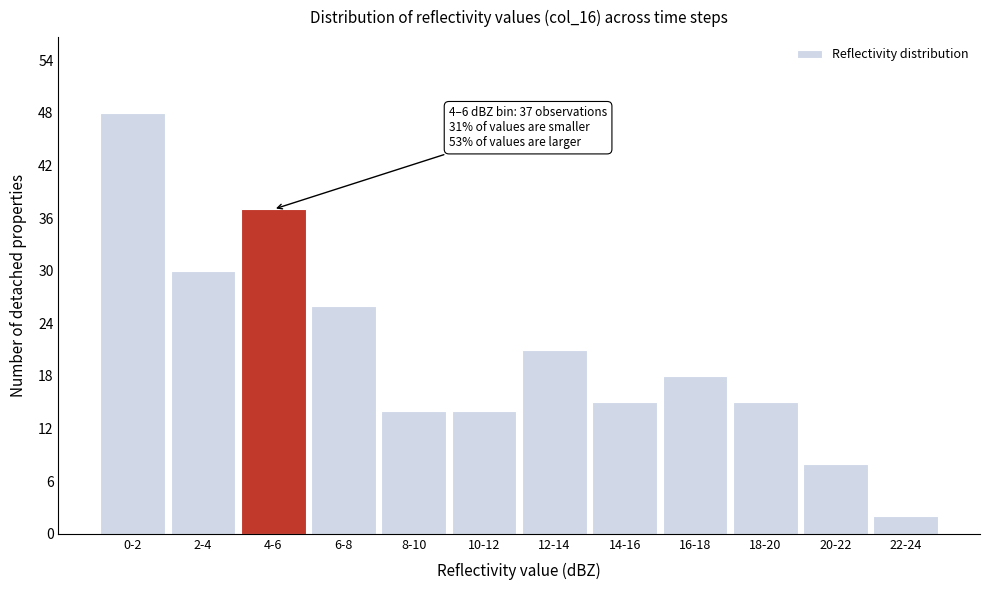

Reading right to left, what are all the values shown in this chart?

22-24=2	20-22=8	18-20=15	16-18=18	14-16=15	12-14=21	10-12=14	8-10=14	6-8=26	4-6=37	2-4=30	0-2=48